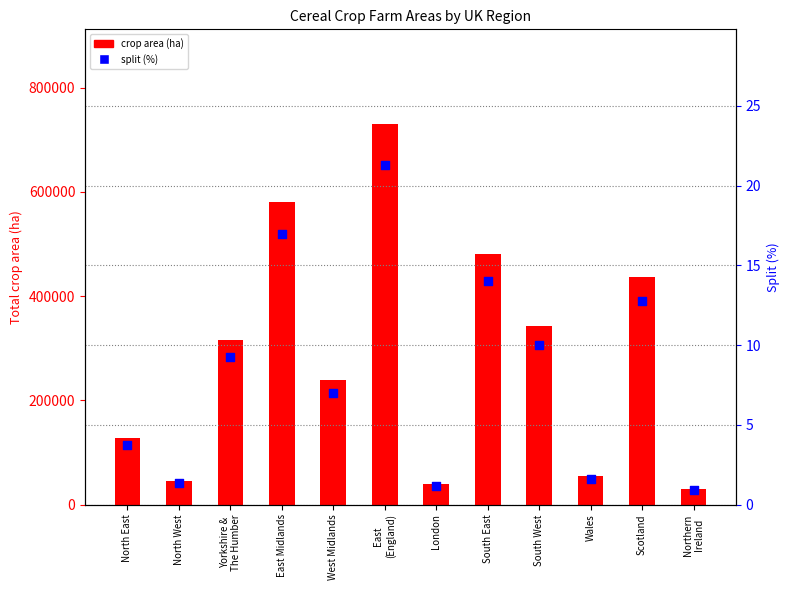

At how many categories does at least one series exceed 543267?

2